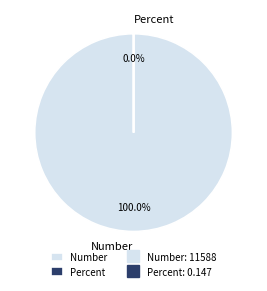

Does Number account for over 50% of the chart?

Yes